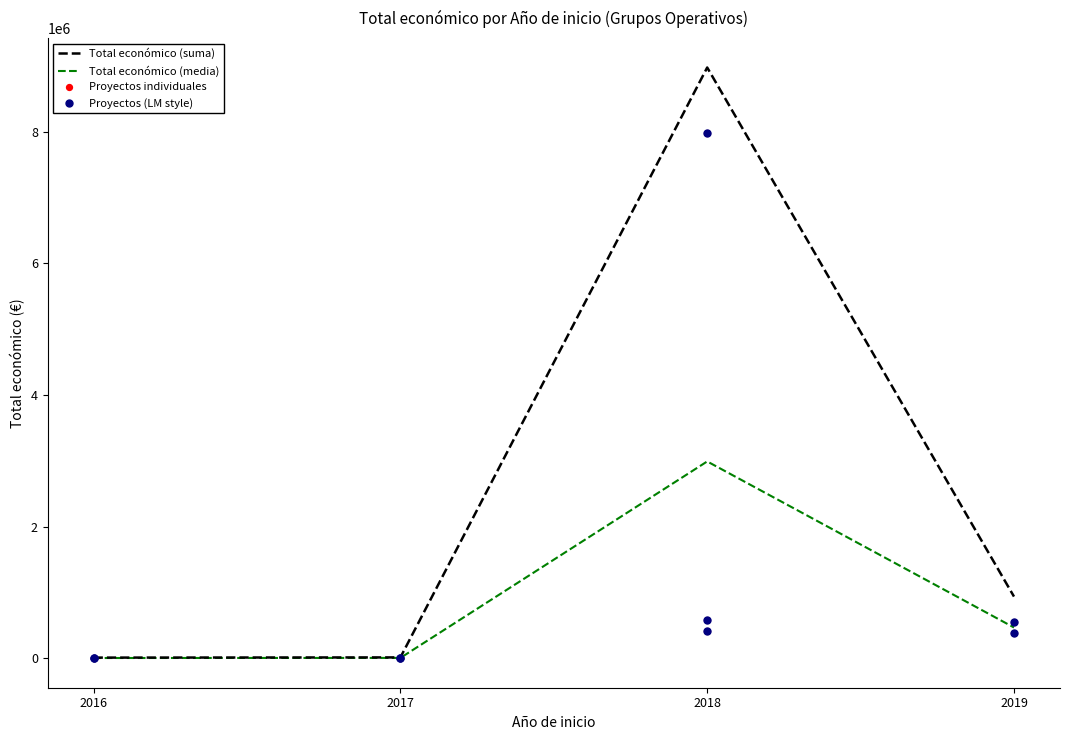

Which has a higher value, 2016 or 2018?

2018